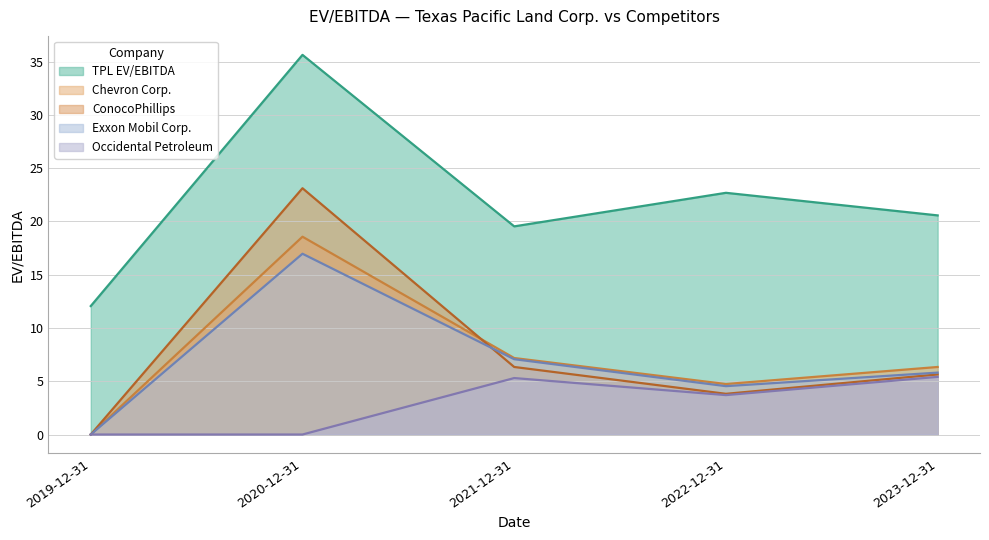

What is the spread (max minus min) of values at 2020-12-31?

35.6